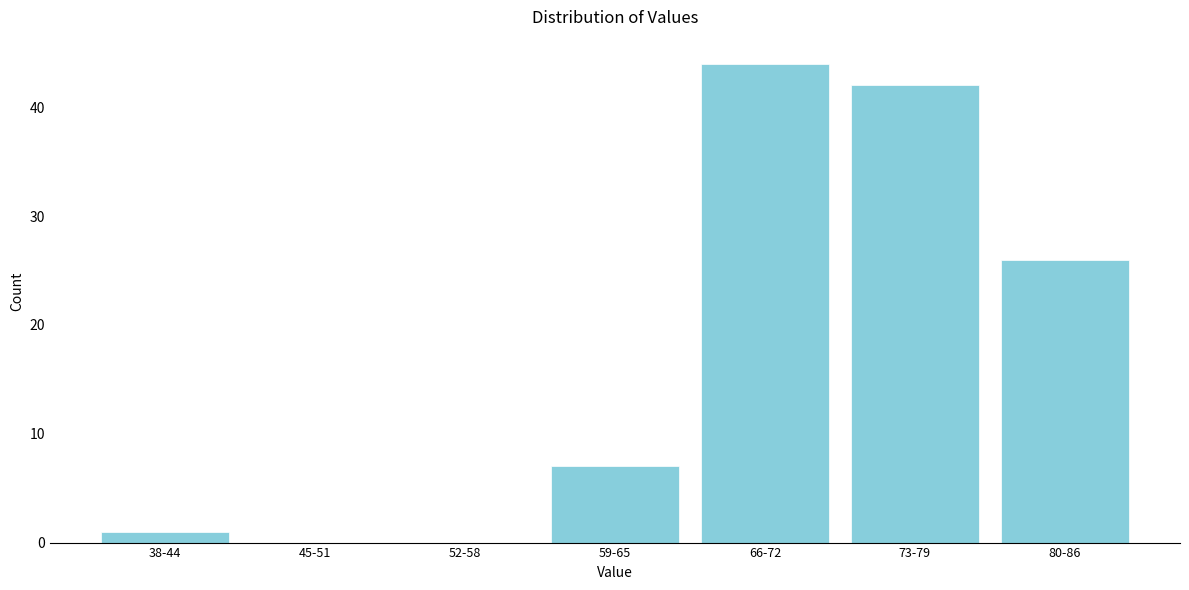

Reading left to right, transcribe all the data shown in this chart.

38-44=1	45-51=0	52-58=0	59-65=7	66-72=44	73-79=42	80-86=26